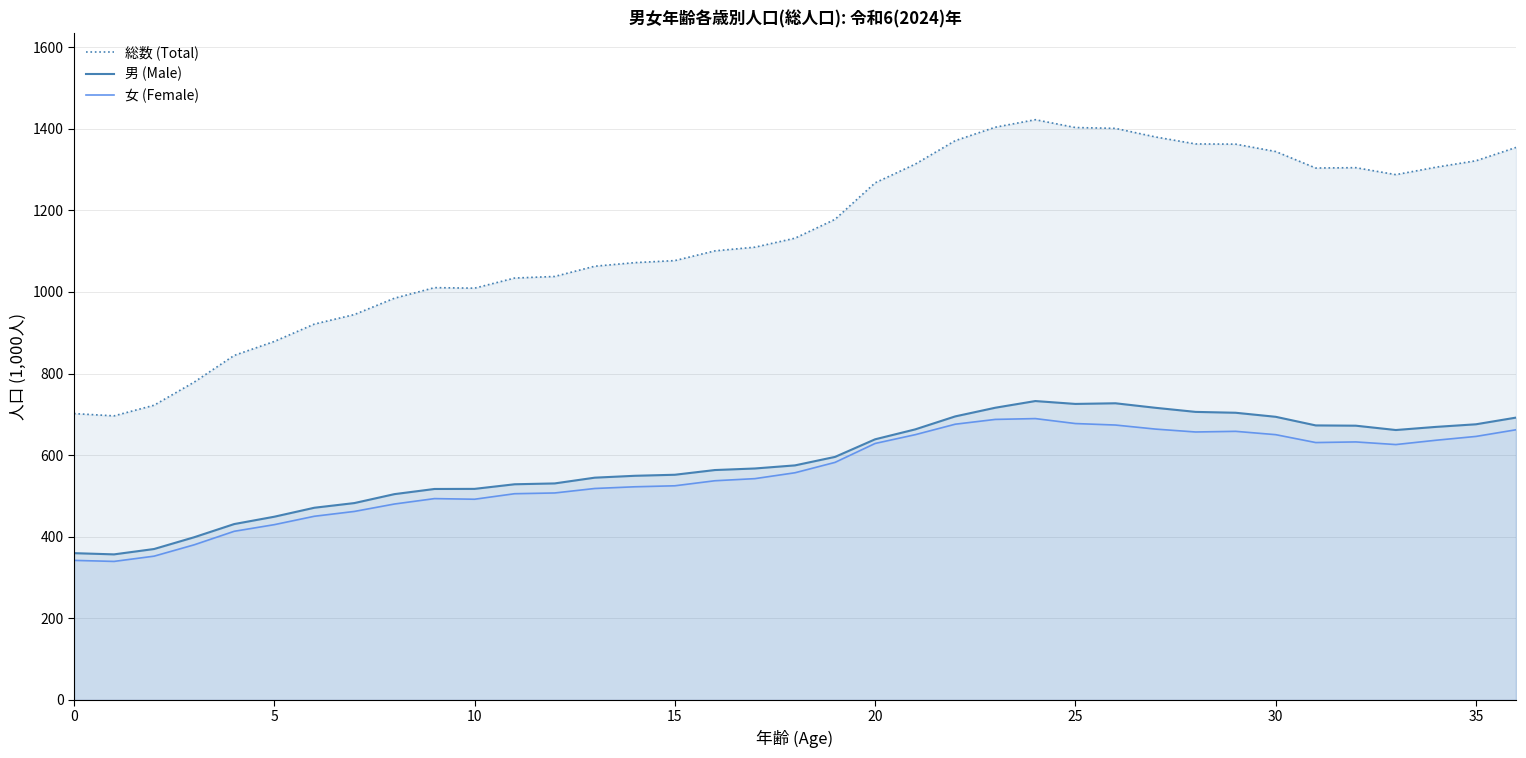

Does the chart have visible grid lines?

Yes